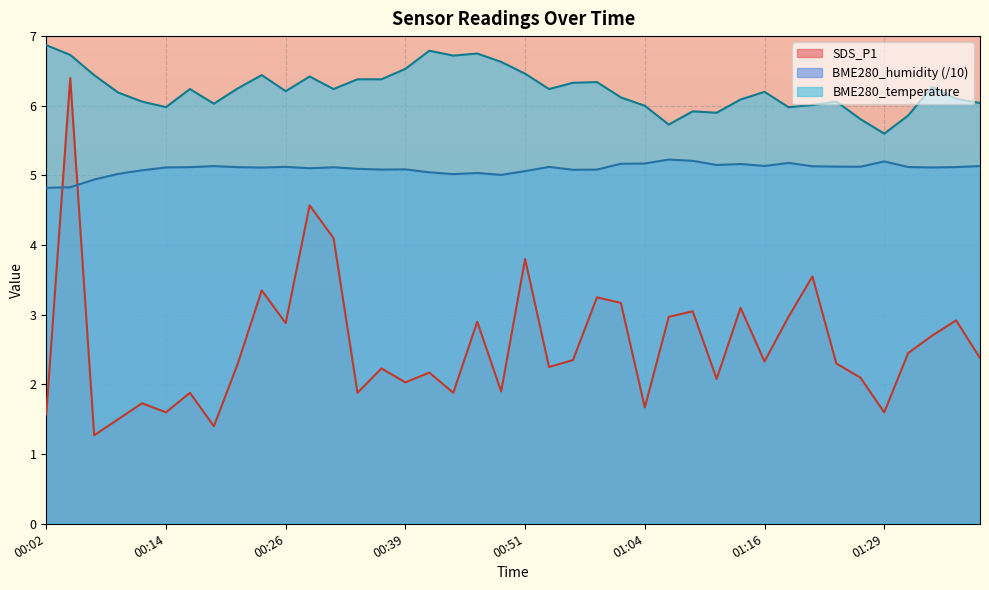

What are all the series names shown in the legend?

SDS_P1, BME280_humidity (/10), BME280_temperature